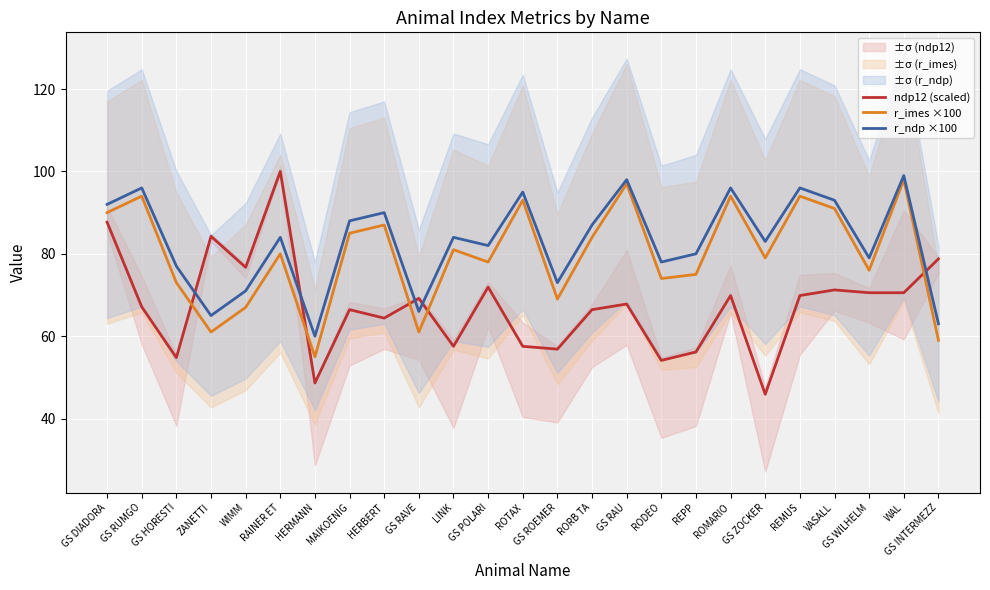

Is this an area chart (filled region under the line)?

No